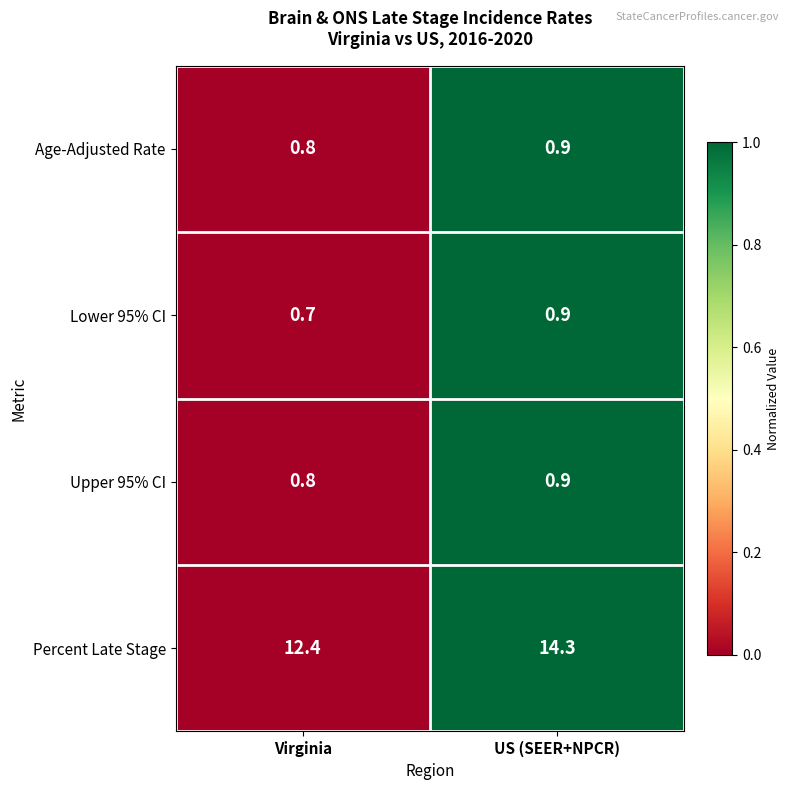

Reading right to left, list all the values displayed in this chart.

Age-Adjusted Rate: 0.9	0.8
Lower 95% CI: 0.9	0.7
Upper 95% CI: 0.9	0.8
Percent Late Stage: 14.3	12.4